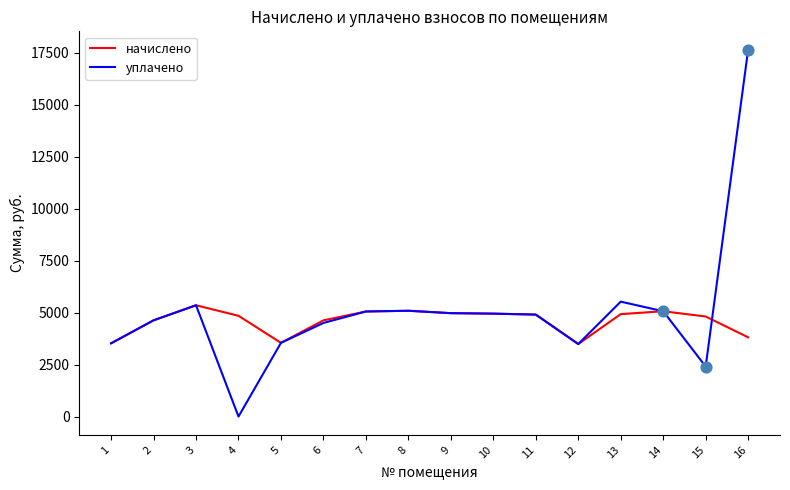

What is the total value across all series at 15?

7223.0